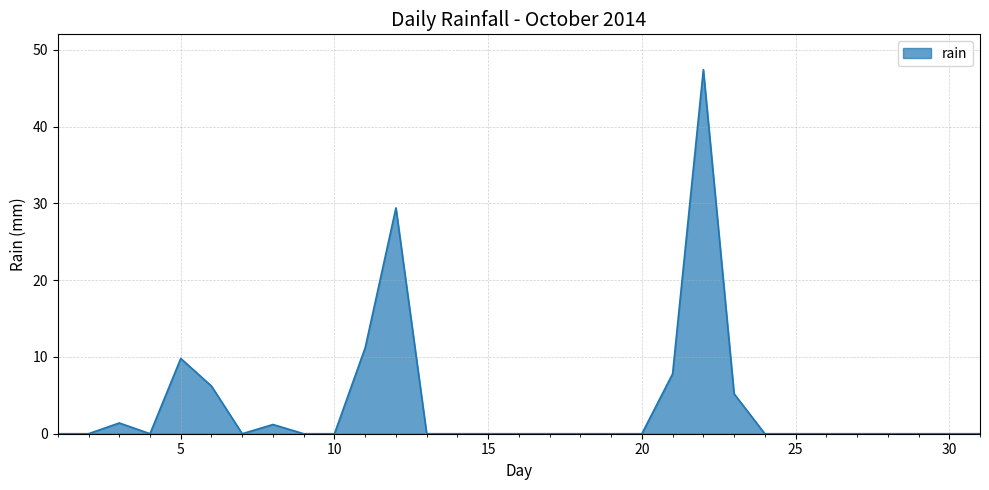

What is the greatest value displayed?

47.4